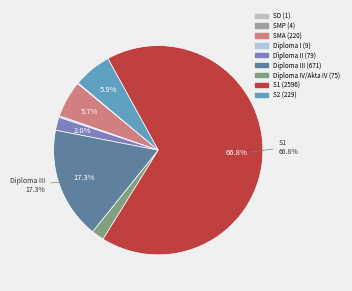

Which category has the smallest portion of the pie?

Sekolah Dasar (SD)